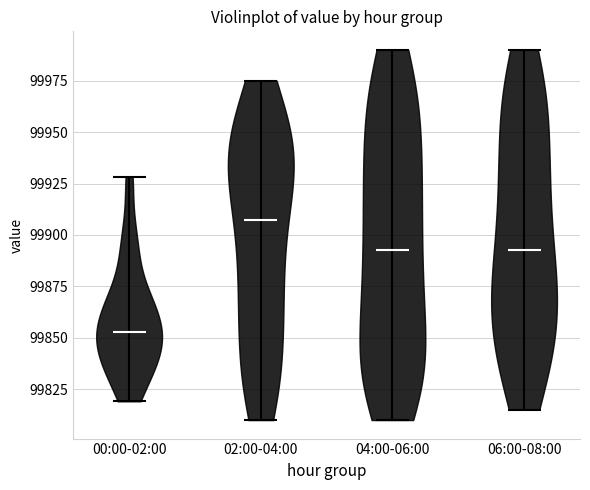

Reading left to right, read every violin against the y-axis: where its median line is, and the lowest and highest points it reaches. The values are not printed on the chart, so give them approximately, as read against the axis.

00:00-02:00: median line 99855, lowest point 99820, highest point 99930
02:00-04:00: median line 99910, lowest point 99810, highest point 99975
04:00-06:00: median line 99895, lowest point 99810, highest point 99990
06:00-08:00: median line 99895, lowest point 99815, highest point 99990